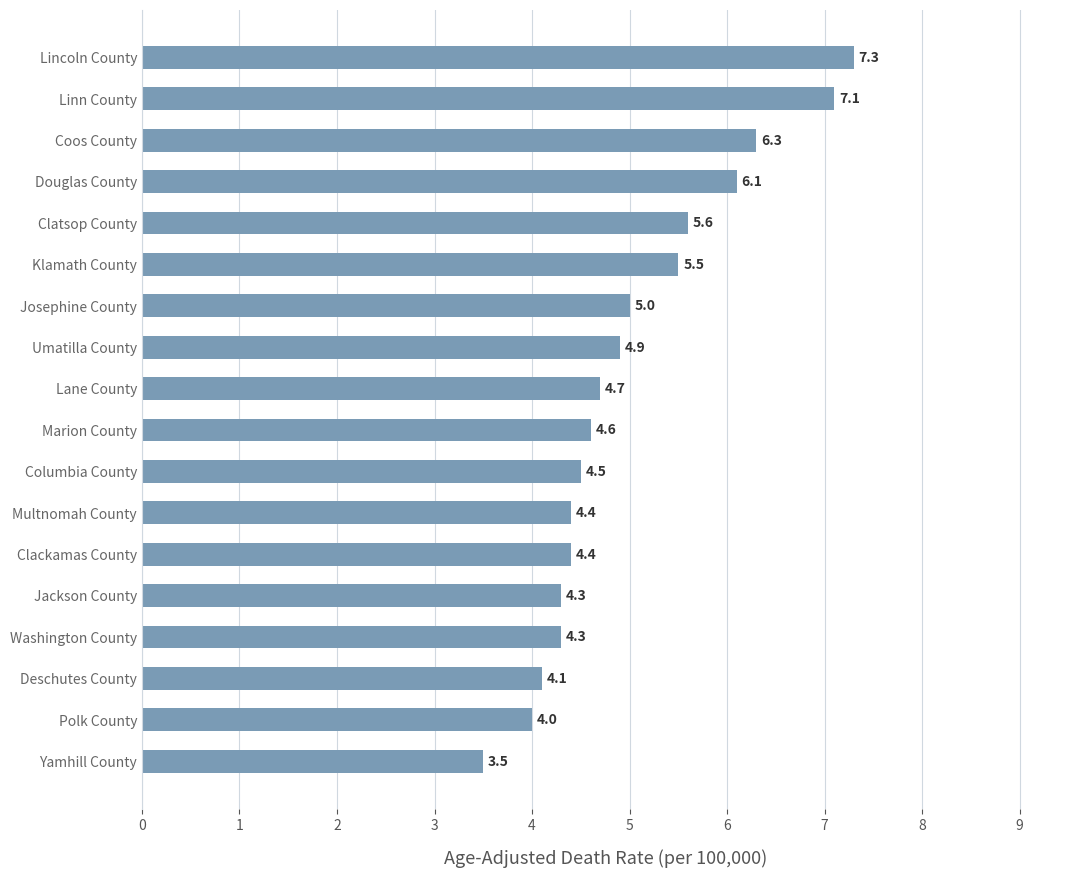

The value at Lincoln County is 10.4. True or false?

False